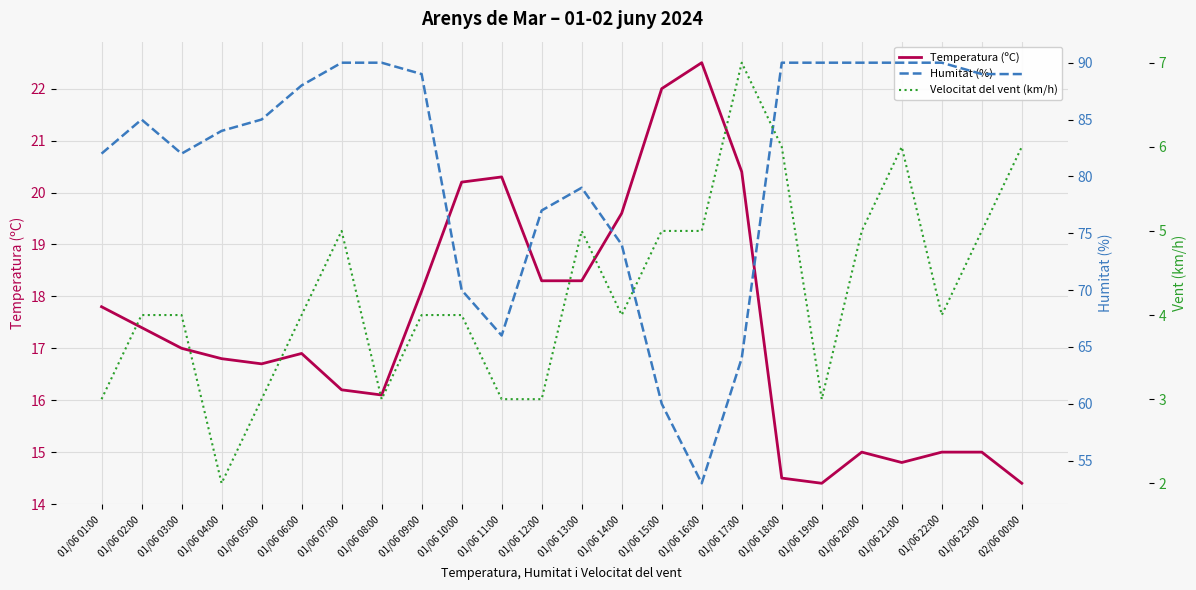

Which series changed the most between 01/06 02:00 and 01/06 05:00?

Velocitat del vent (km/h)